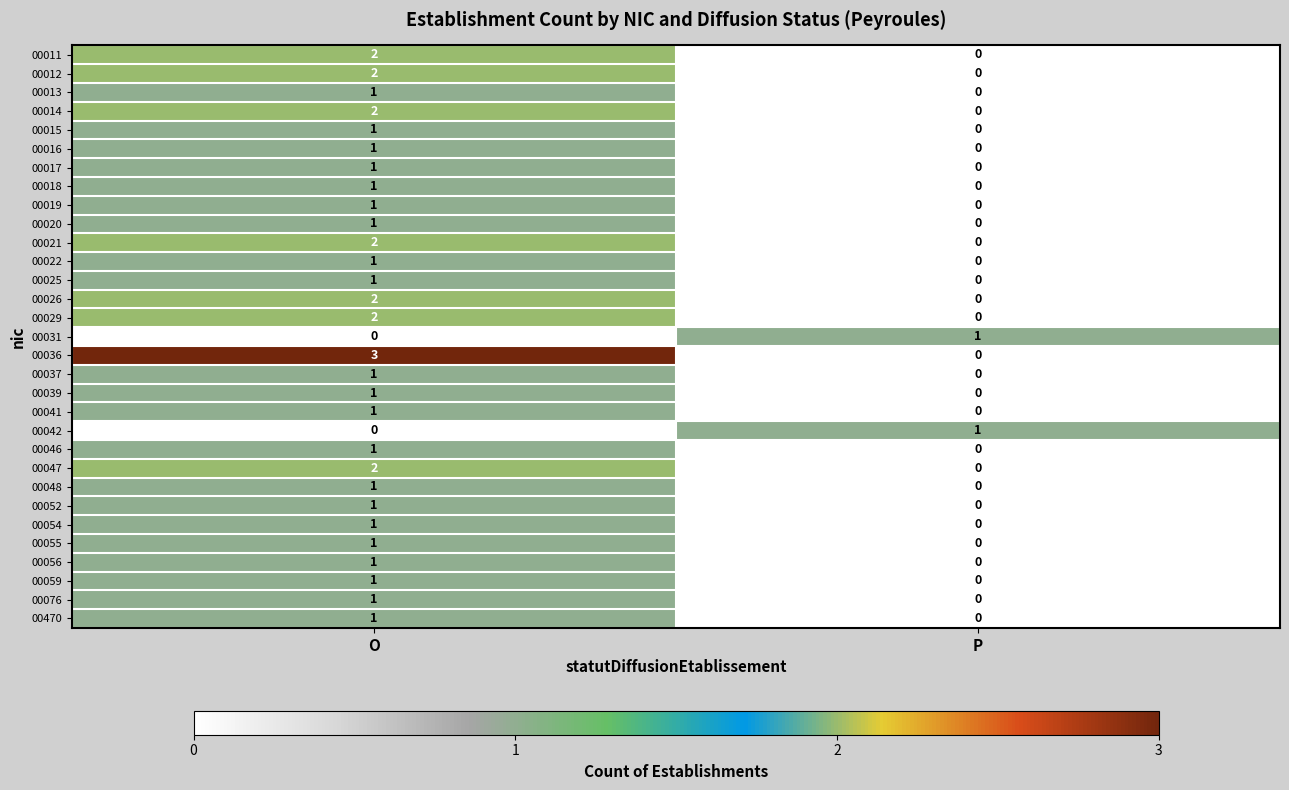

What is the total value across all series at O?

38